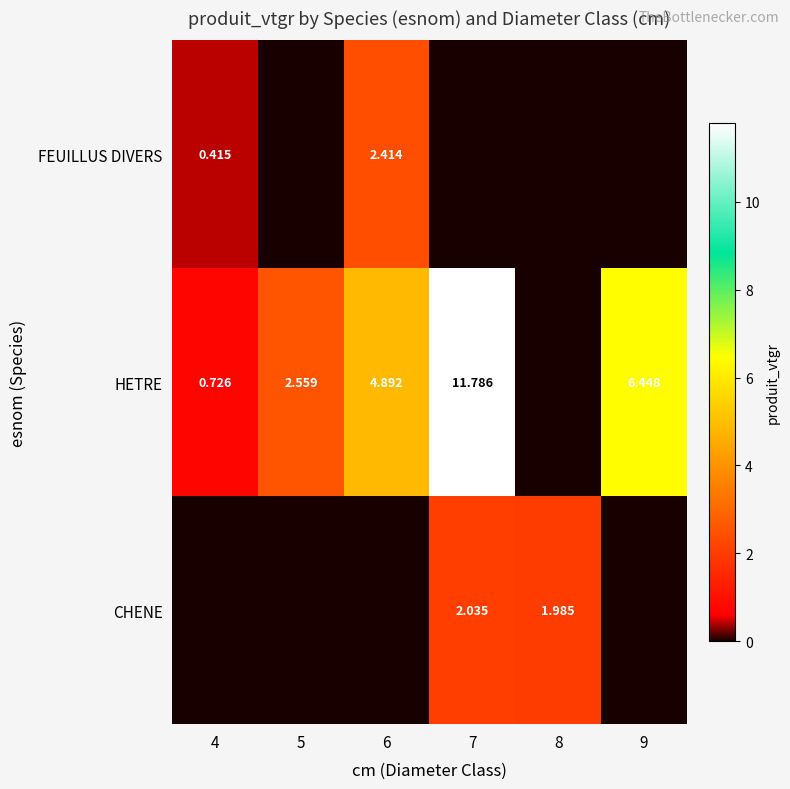

What is the sum of all FEUILLUS DIVERS values?

2.8